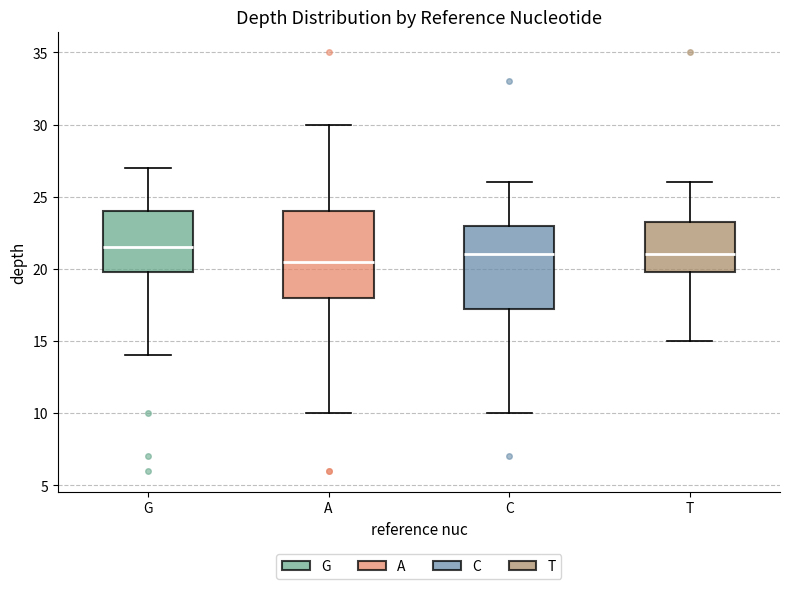

Where does the median line of the box for A sit on the y-axis? The values are not printed on the chart, so give them approximately, as read against the axis.

20.5